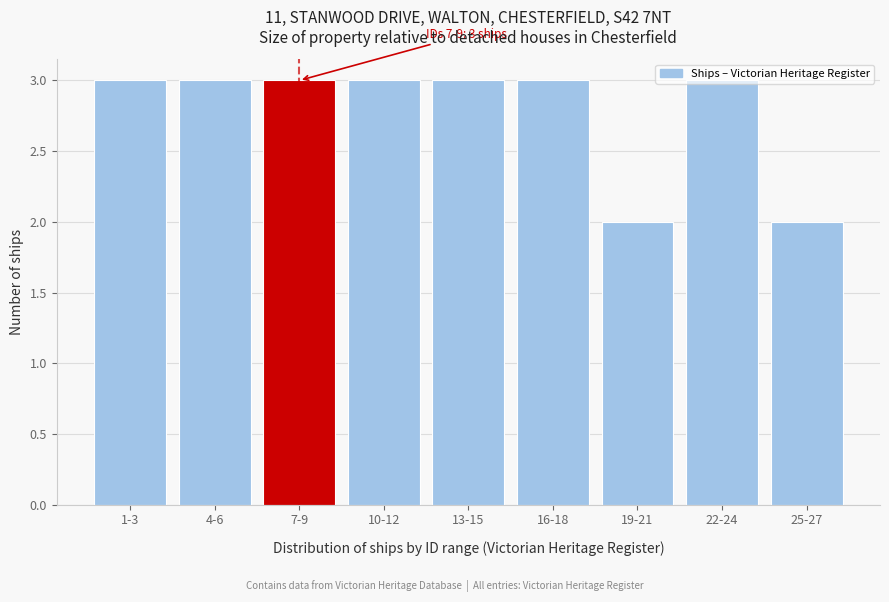

Is it true that the value at 7-9 is 3?

True